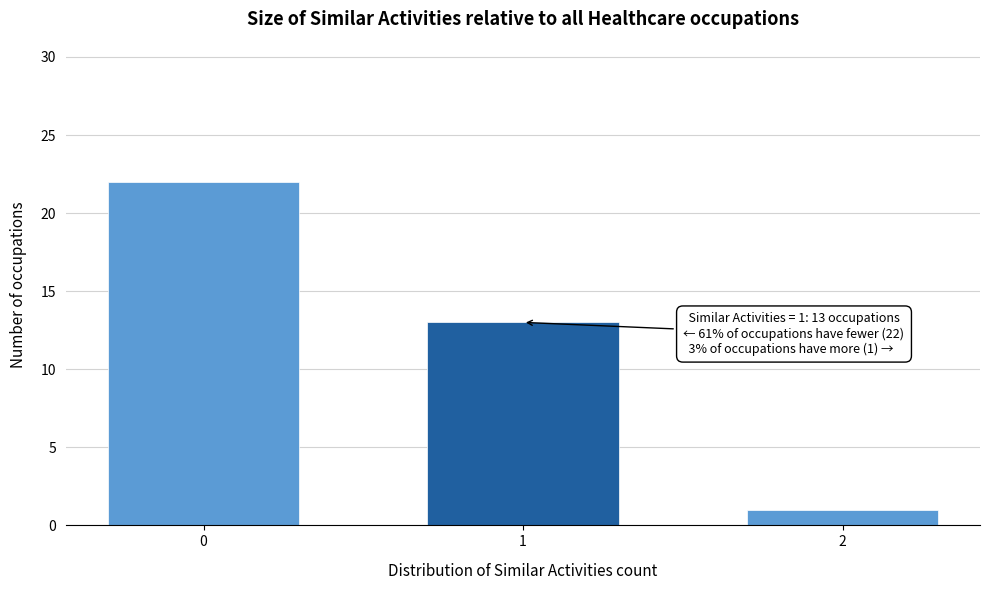

Reading left to right, transcribe all the data shown in this chart.

0=22	1=13	2=1